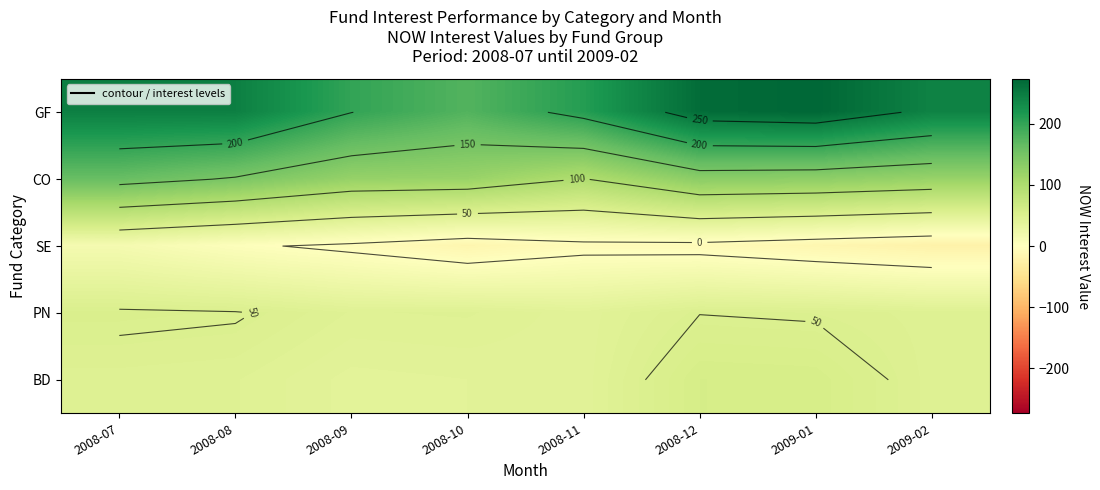

What is the sum of the SE values at 2008-12 and 2008-07?

7.4